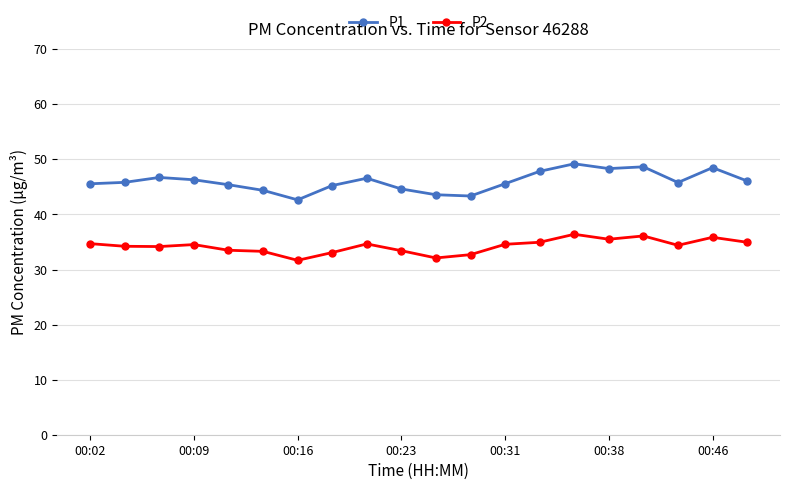

What is the sum of all P2 values?

684.8